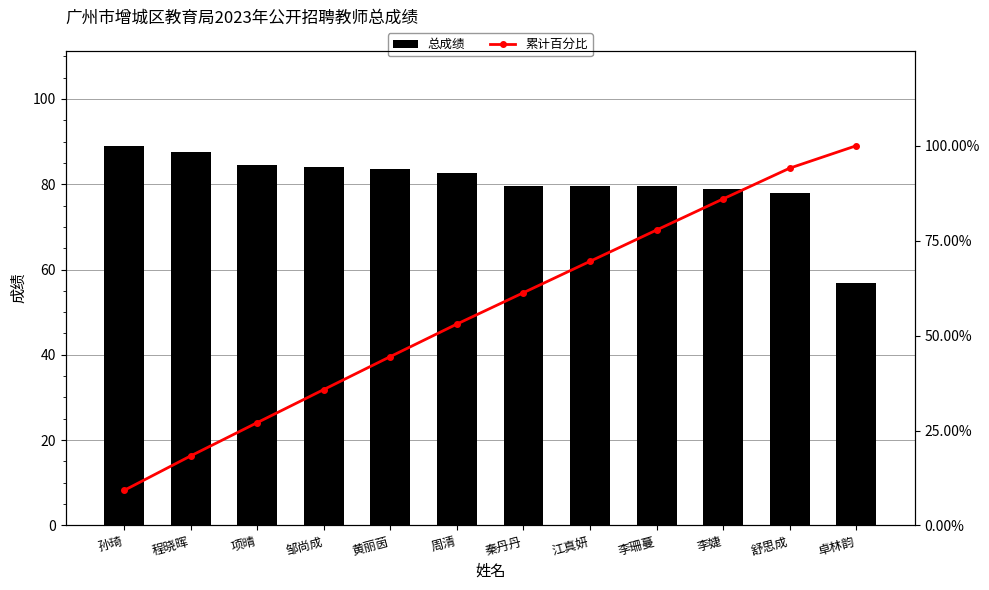

What is the maximum value shown in the chart?

100.0